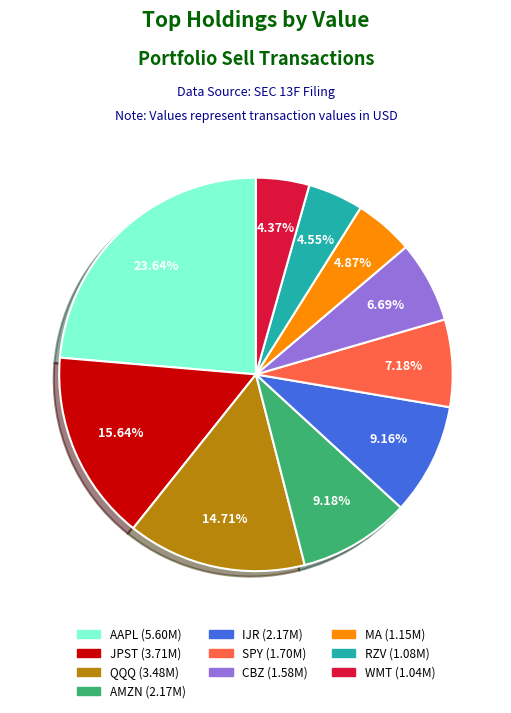

What is the largest slice in the pie chart?

AAPL